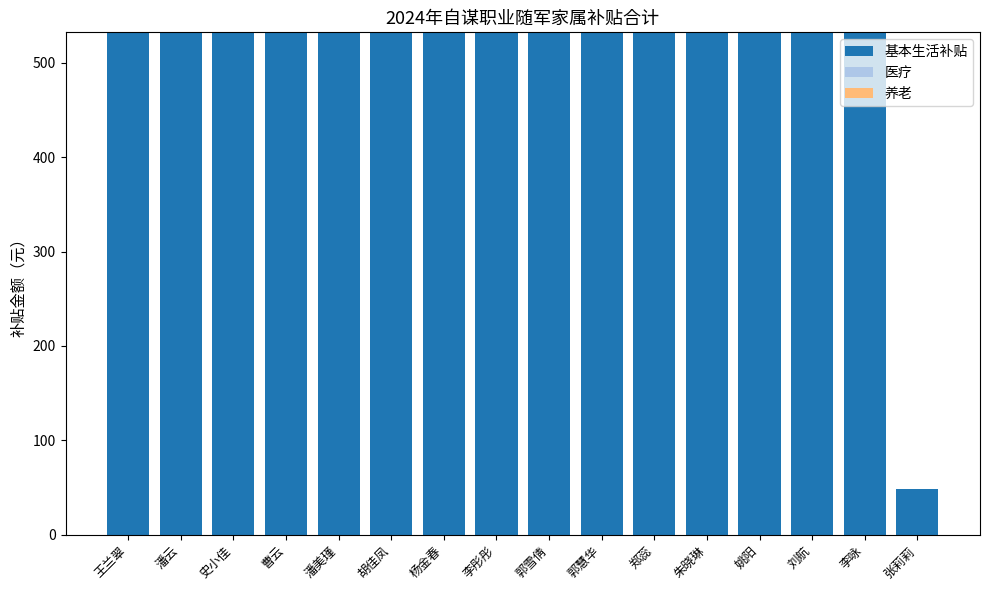

Does the chart contain stacked bars?

No